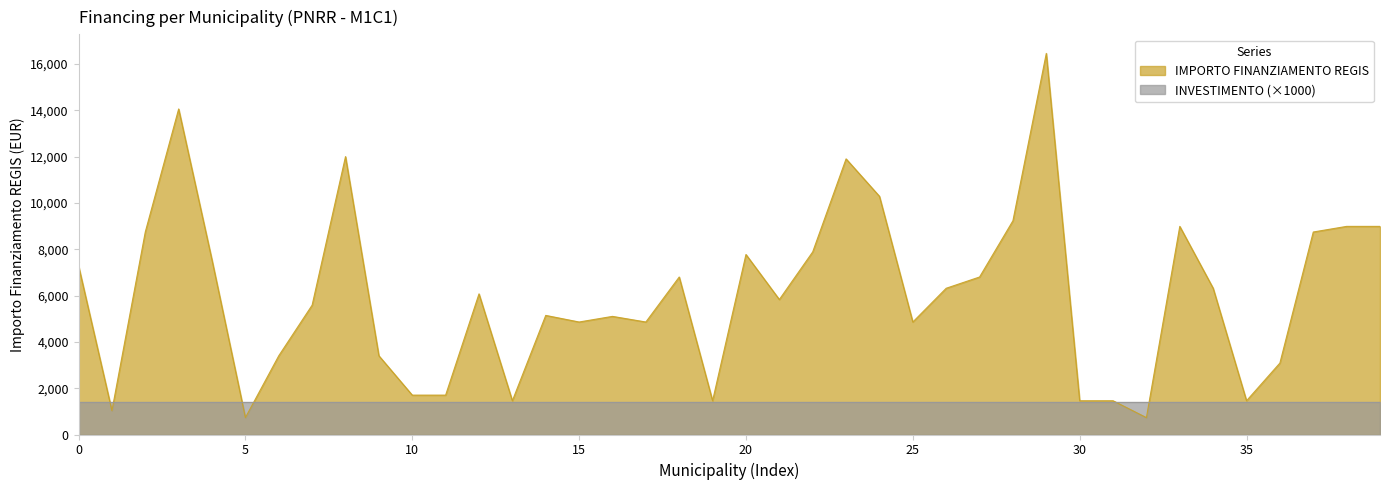

The value at CLAINO CON OSTENO is 6318. True or false?

True